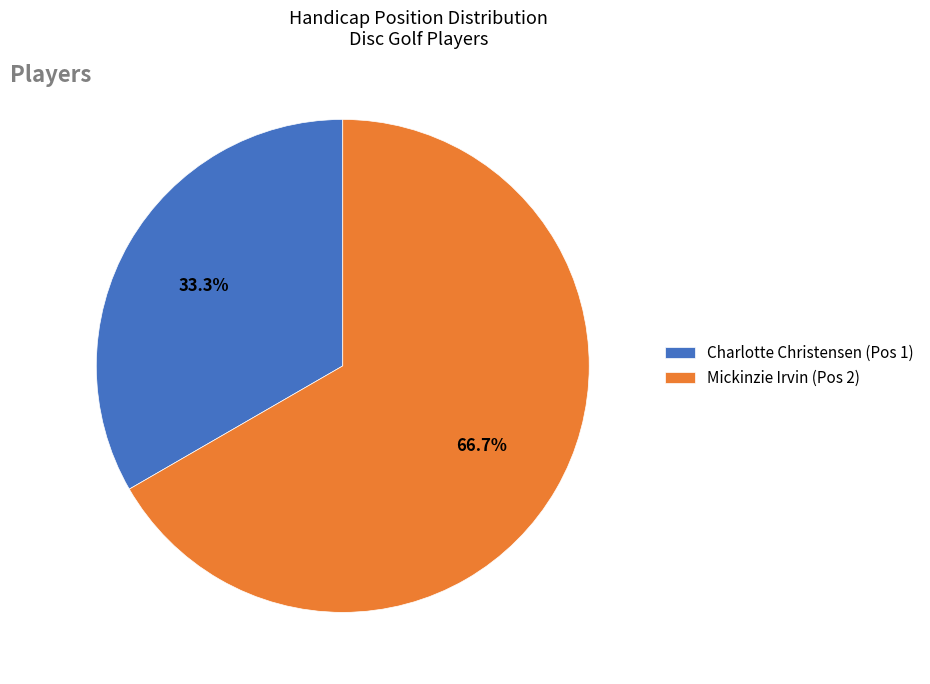

What percentage is the Charlotte Christensen slice, to the nearest percent?

33%